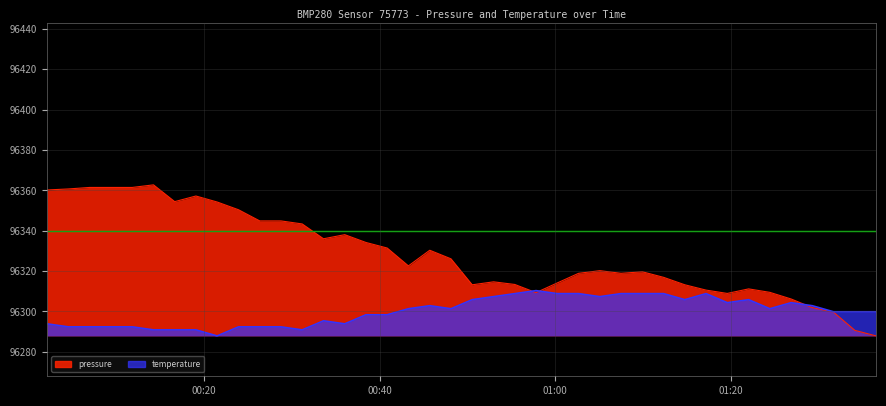

What are all the series names shown in the legend?

pressure, temperature